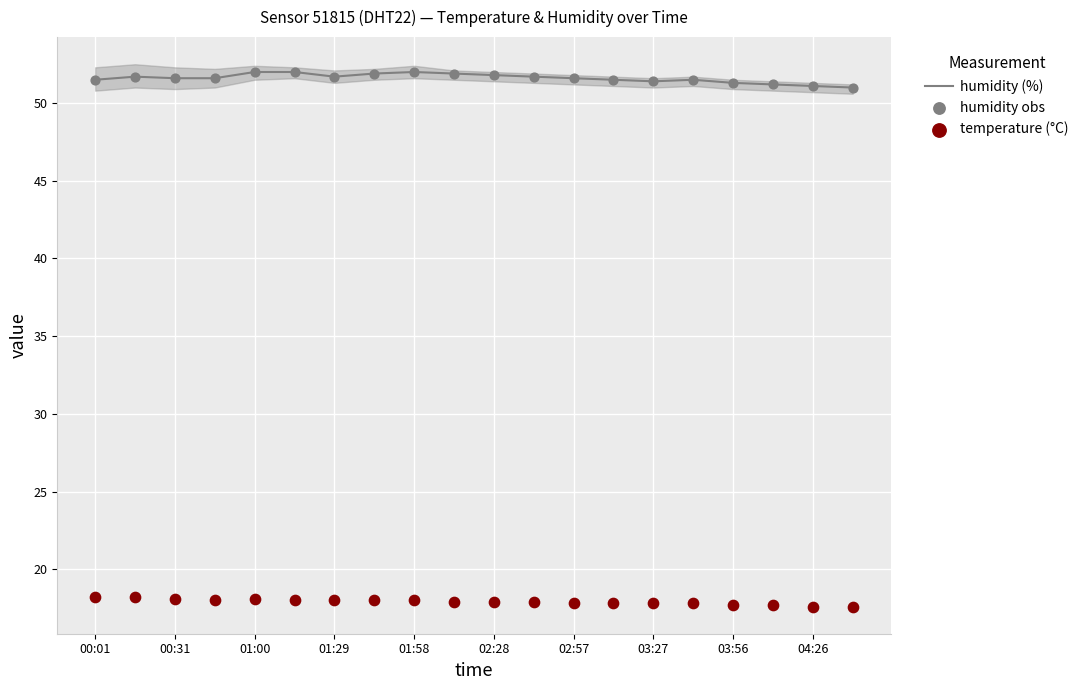

What are all the series names shown in the legend?

humidity (%), humidity obs, temperature (°C)